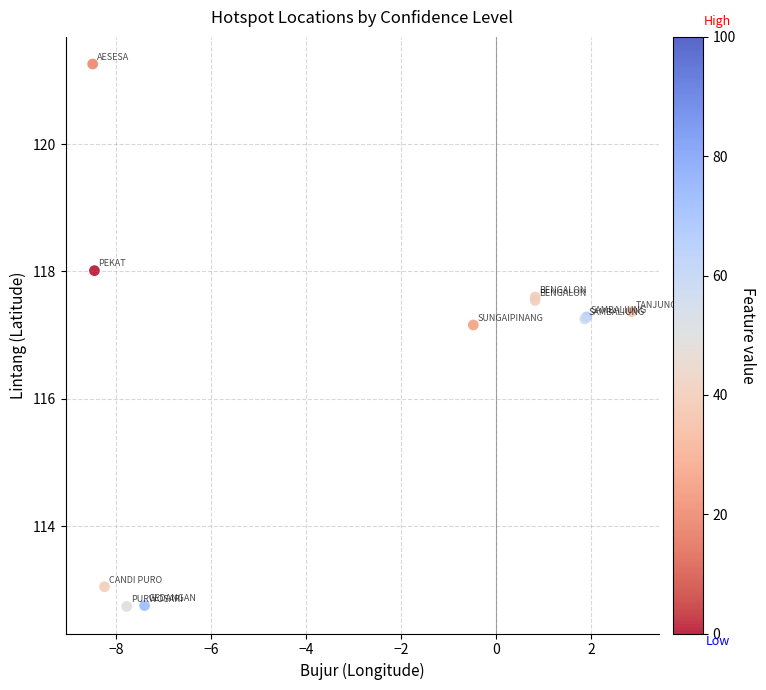

What Y value in the scatter plot is closest to 116?

117.2